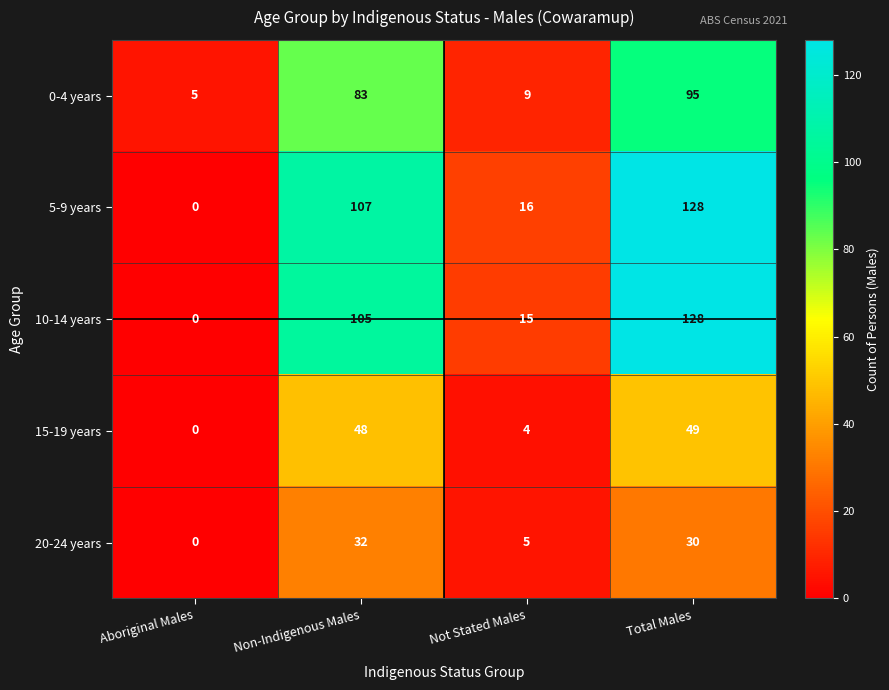

Reading left to right, what are all the values shown in this chart?

0-4 years: 5	83	9	95
5-9 years: 0	107	16	128
10-14 years: 0	105	15	128
15-19 years: 0	48	4	49
20-24 years: 0	32	5	30